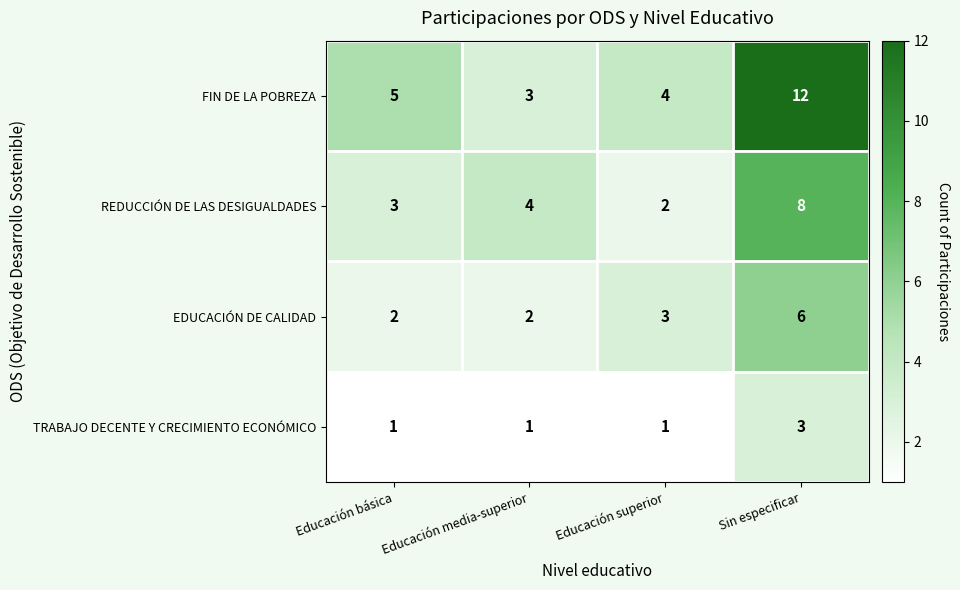

How many data points in EDUCACIÓN DE CALIDAD are less than 3?

2